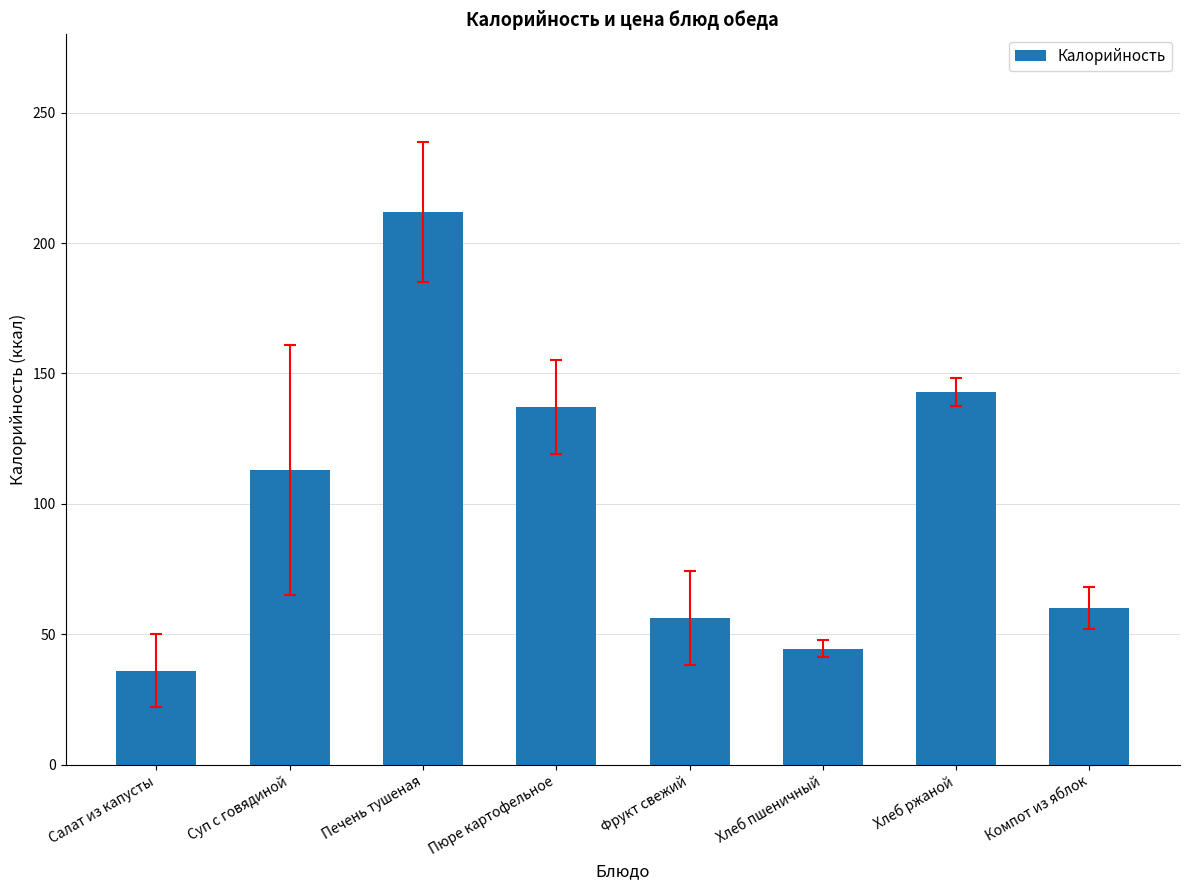

The value at Хлеб пшеничный is 69.1. True or false?

False